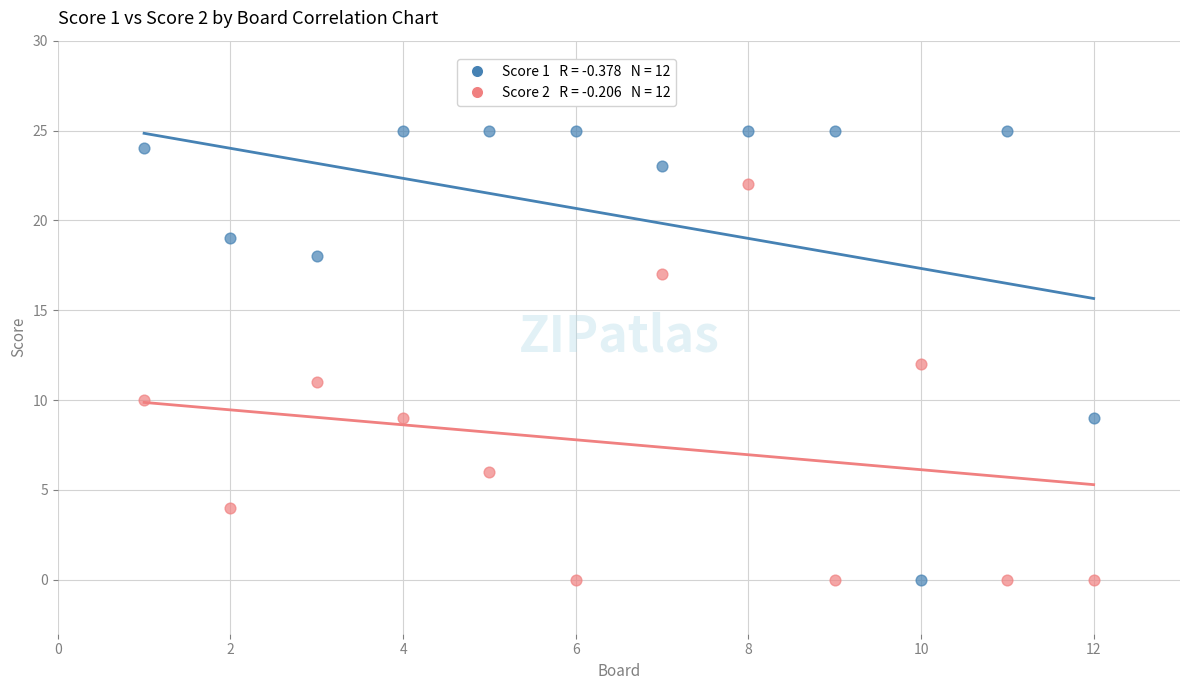

Across all data points, what is the range of Y values (max minus min)?

25